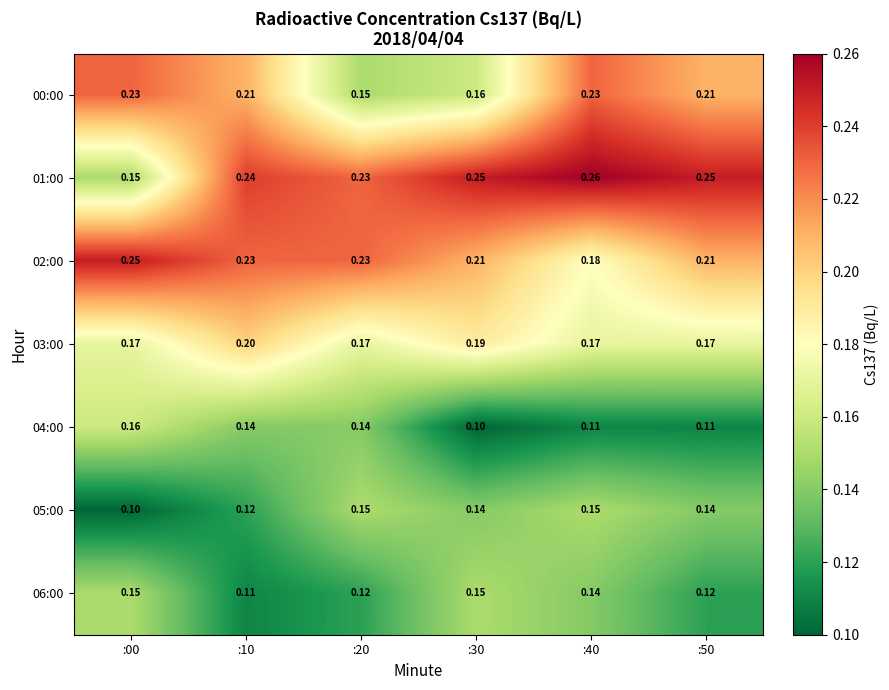

At how many categories does at least one series exceed 0?

6